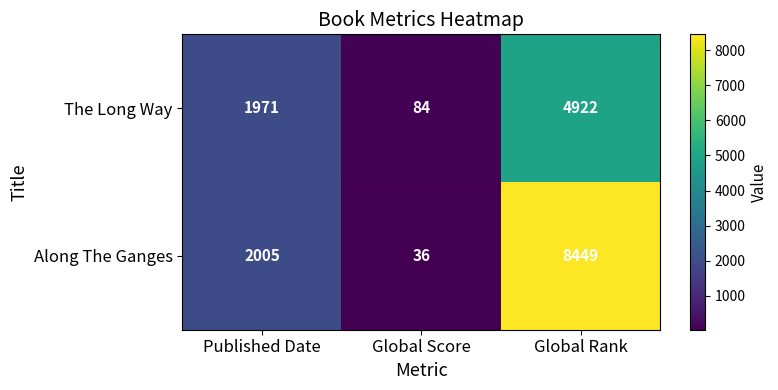

What is the difference between the maximum and second lowest values in the The Long Way series?

2951